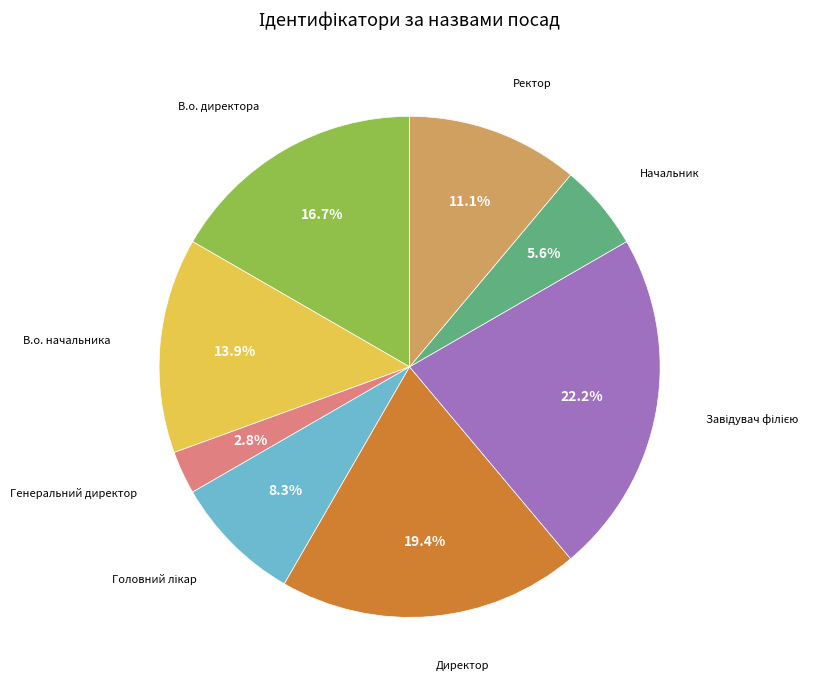

Is there a majority slice in this chart?

No